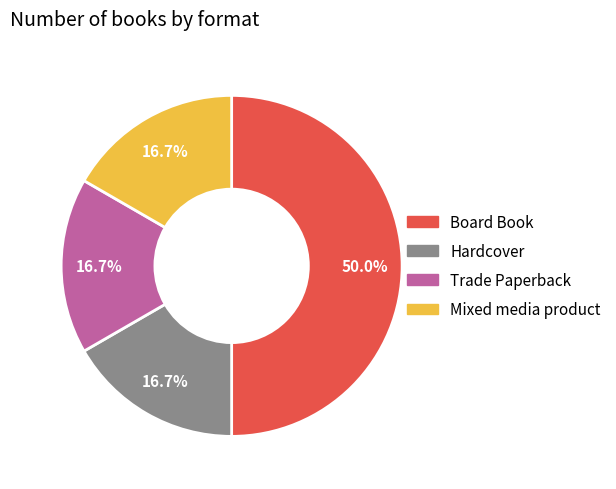

Count the number of slices in the pie.

4